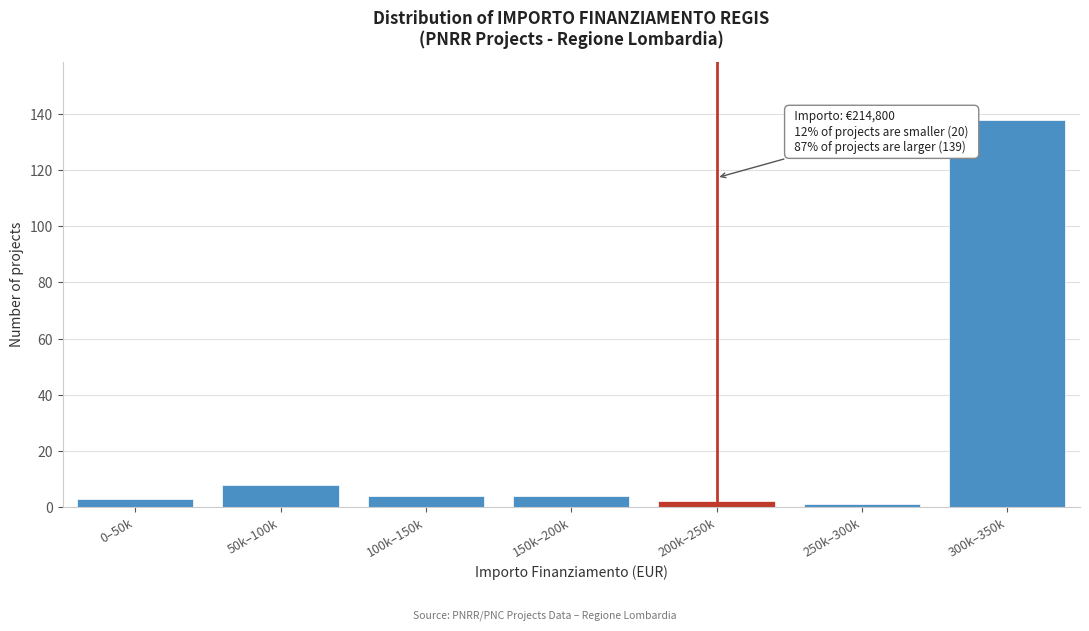

Reading left to right, list all the values displayed in this chart.

0–50k=3	50k–100k=8	100k–150k=4	150k–200k=4	200k–250k=2	250k–300k=1	300k–350k=138